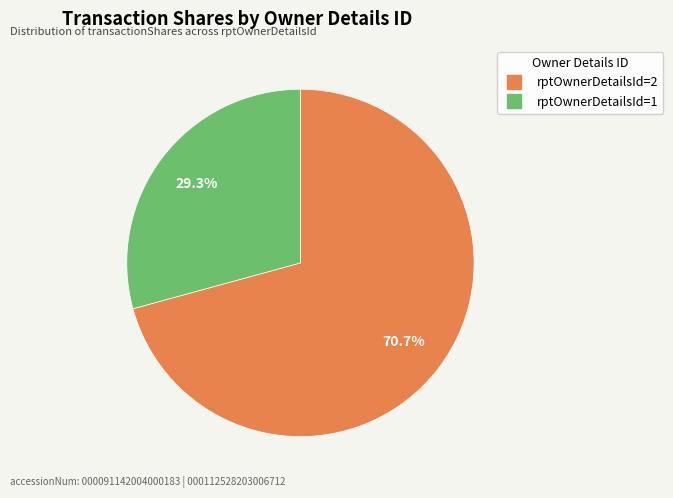

Is there a majority slice in this chart?

Yes